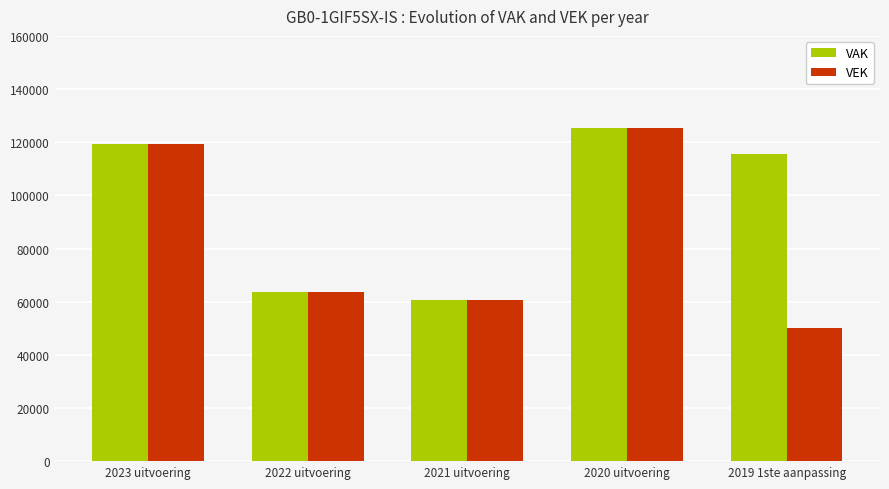

Rank the categories by VEK value from lowest to highest.

2019 1ste aanpassing, 2021 uitvoering, 2022 uitvoering, 2023 uitvoering, 2020 uitvoering